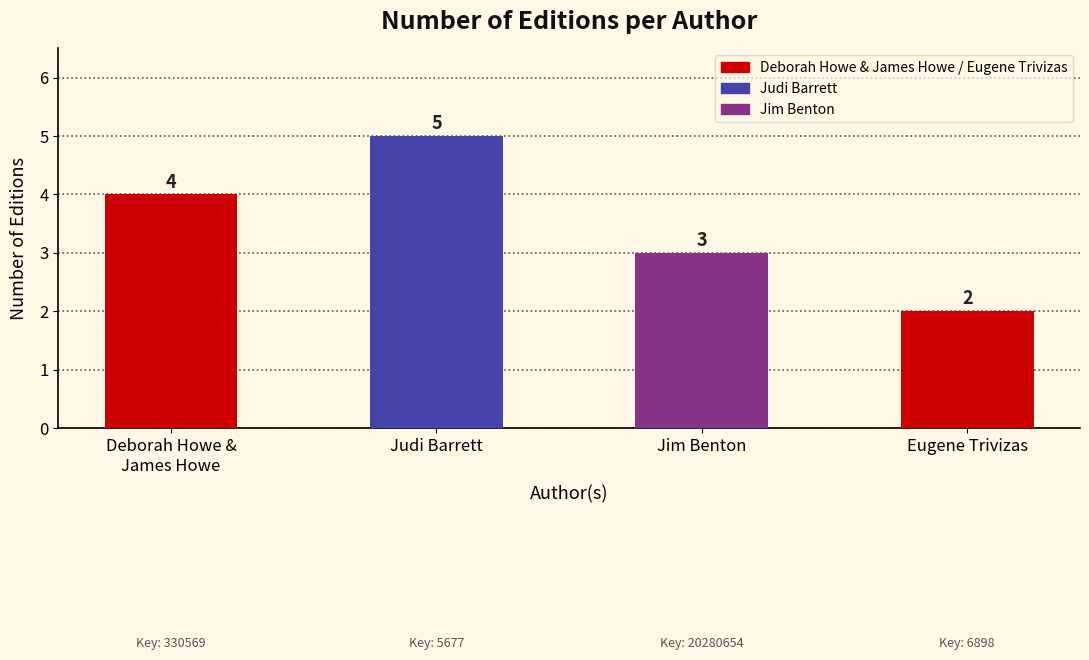

What value does the data have at Eugene Trivizas?

2